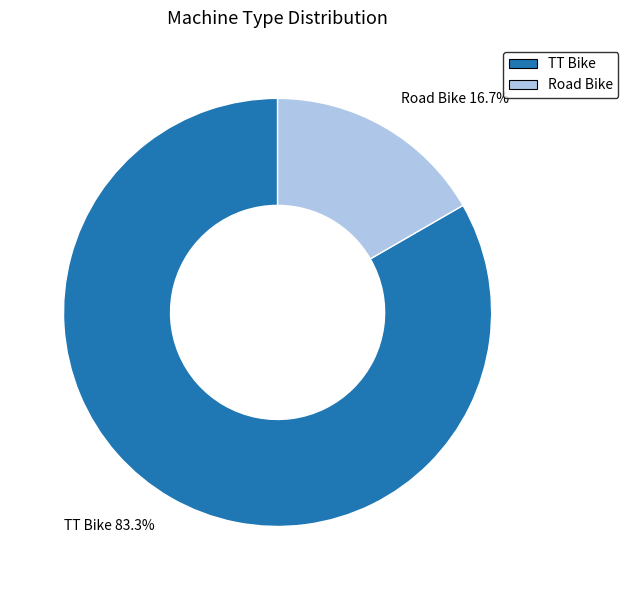

What percentage is the TT Bike slice, to the nearest percent?

83%